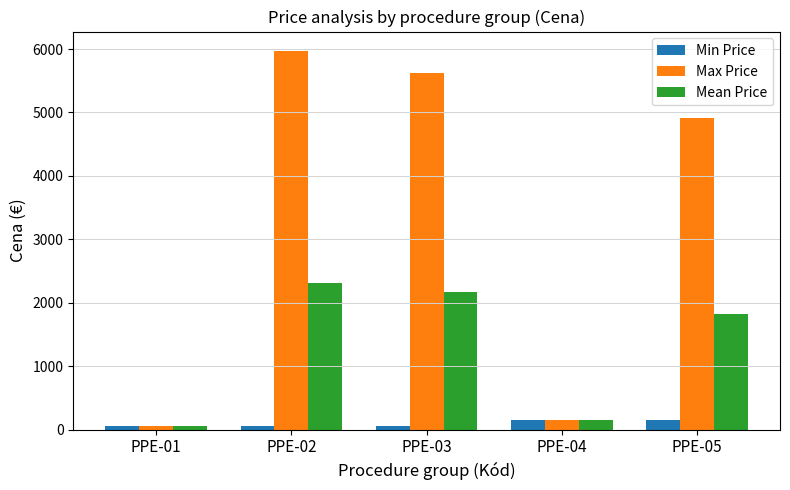

What is the sum of the Max Price values at PPE-04 and PPE-05?

5058.5